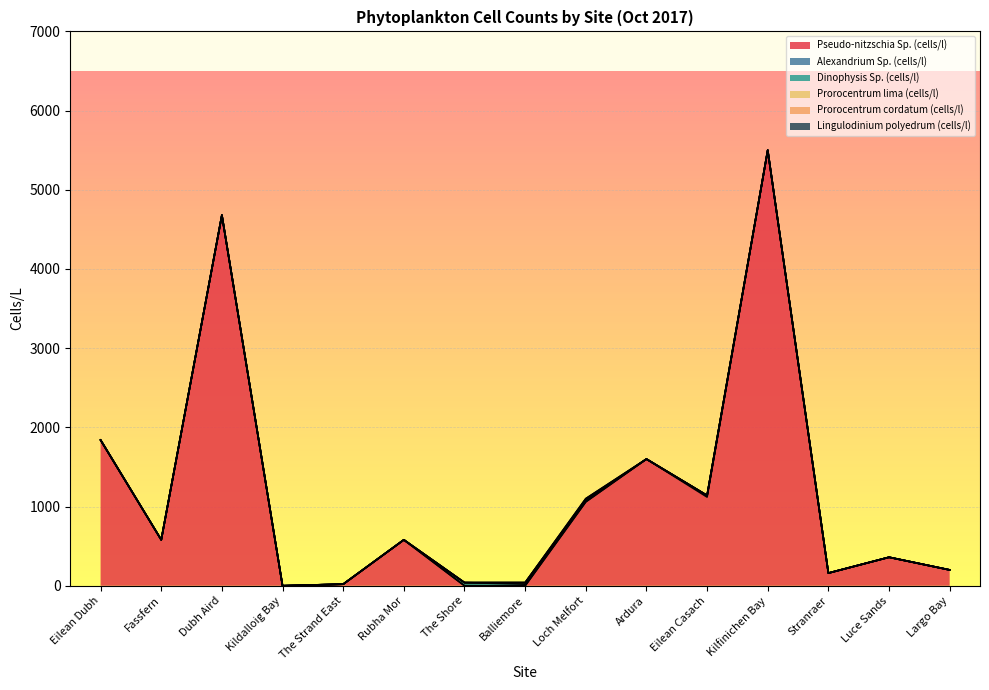

Does the chart display data point markers on the line(s)?

No